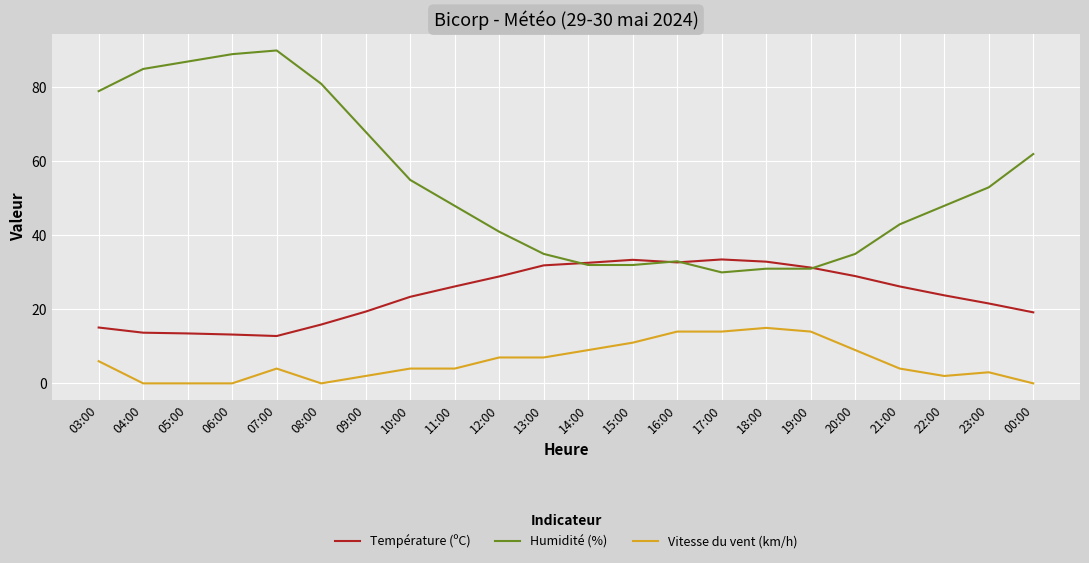

The Température (ºC) series shows 9.2 at 15:00. True or false?

False